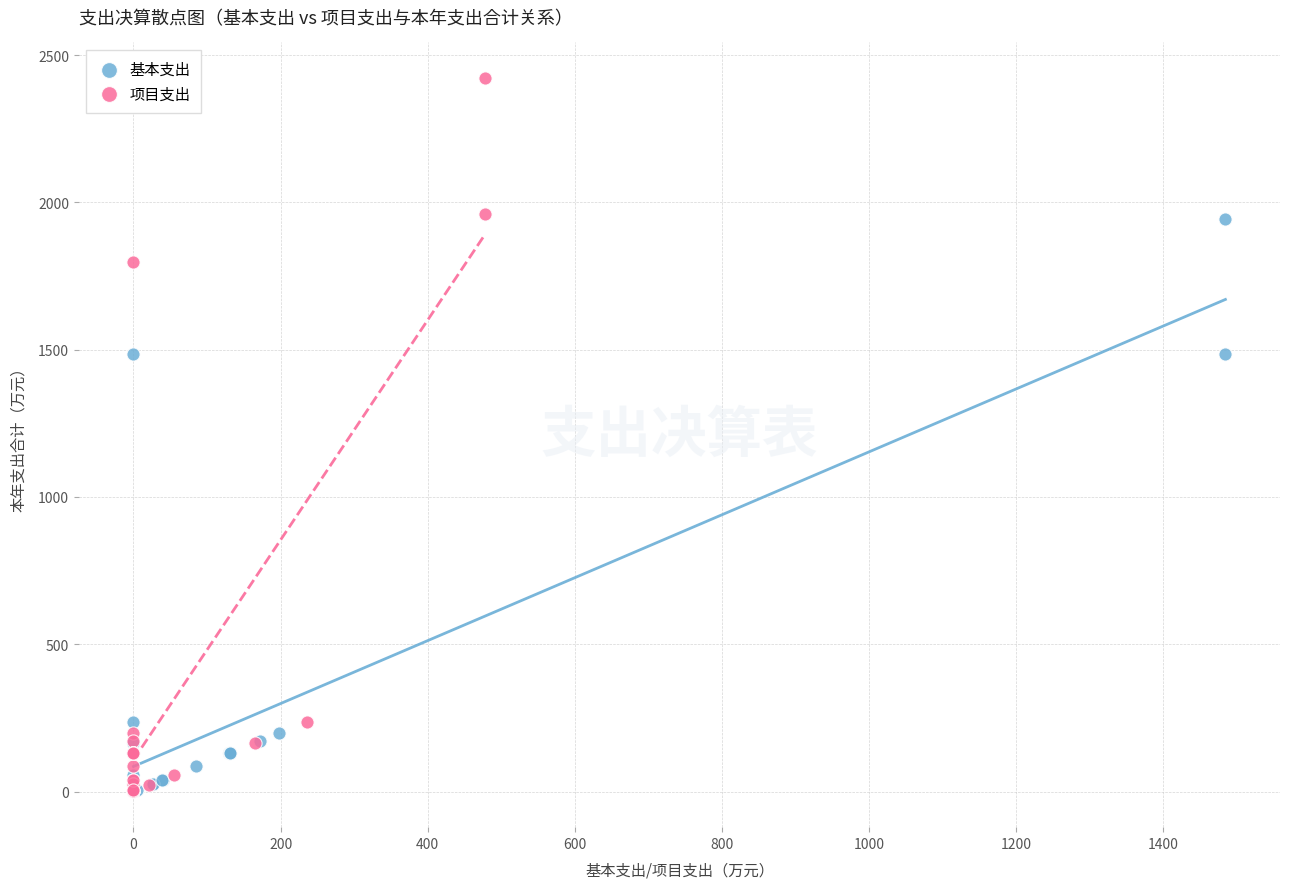

Which series reaches the maximum Y coordinate?

项目支出